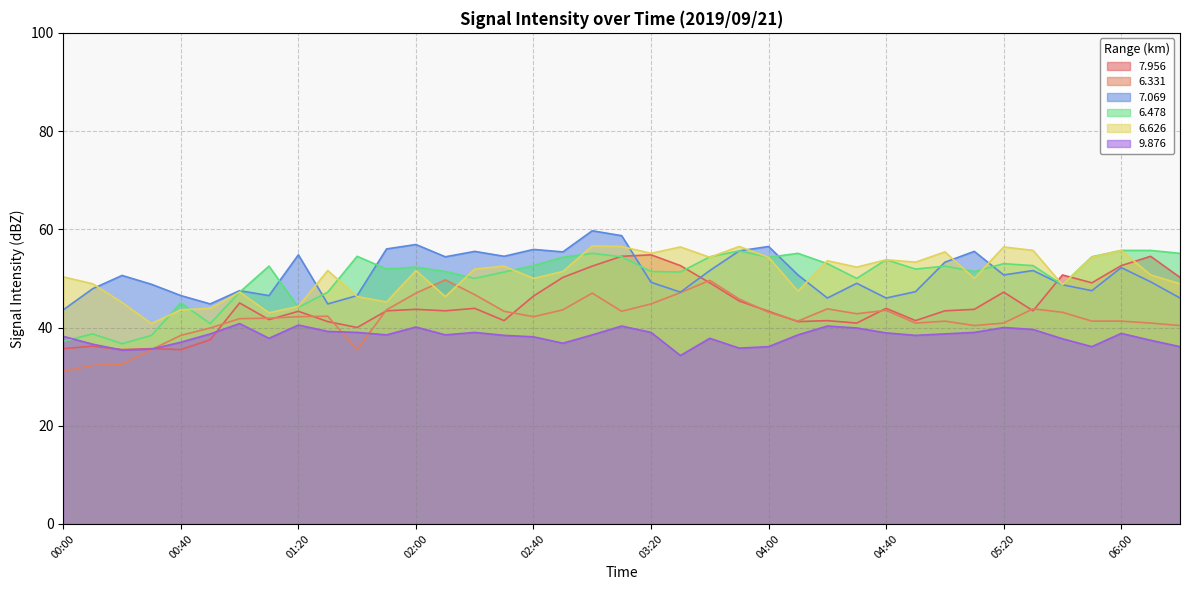

At which category does   7.069 reach its first local valley?

00:50